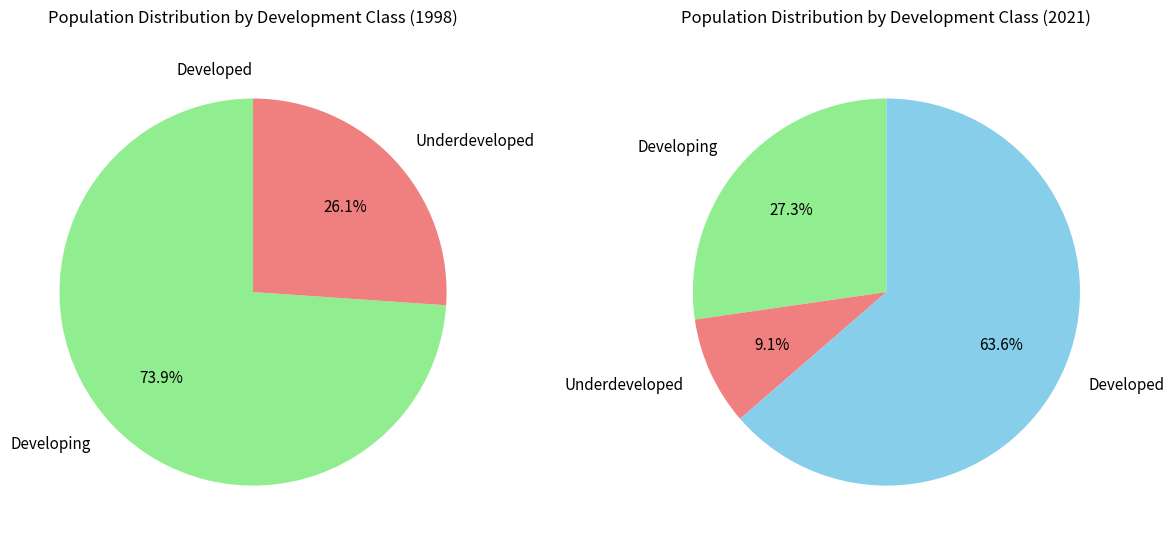

Is the sum of 5 and 3 greater than half?

No